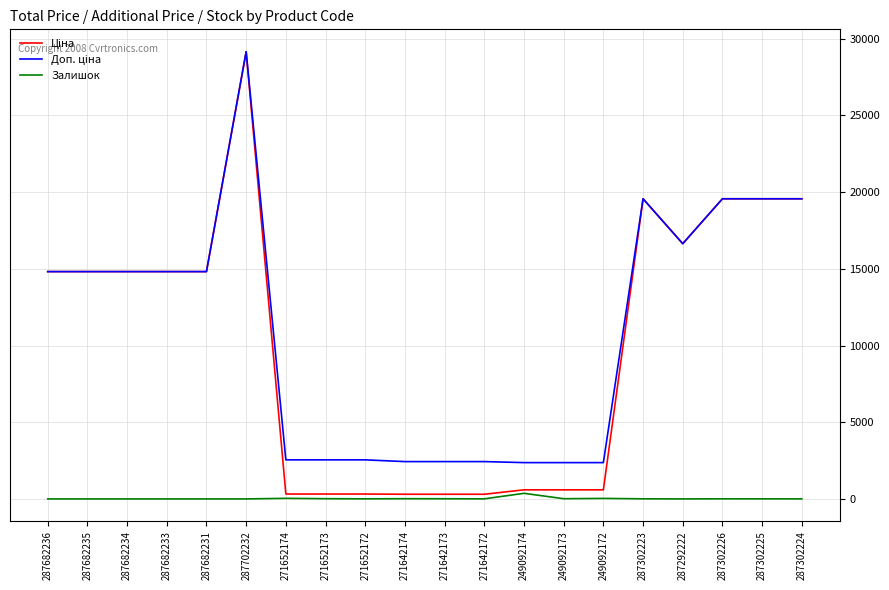

What is the average value of the Залишок series?

26.1